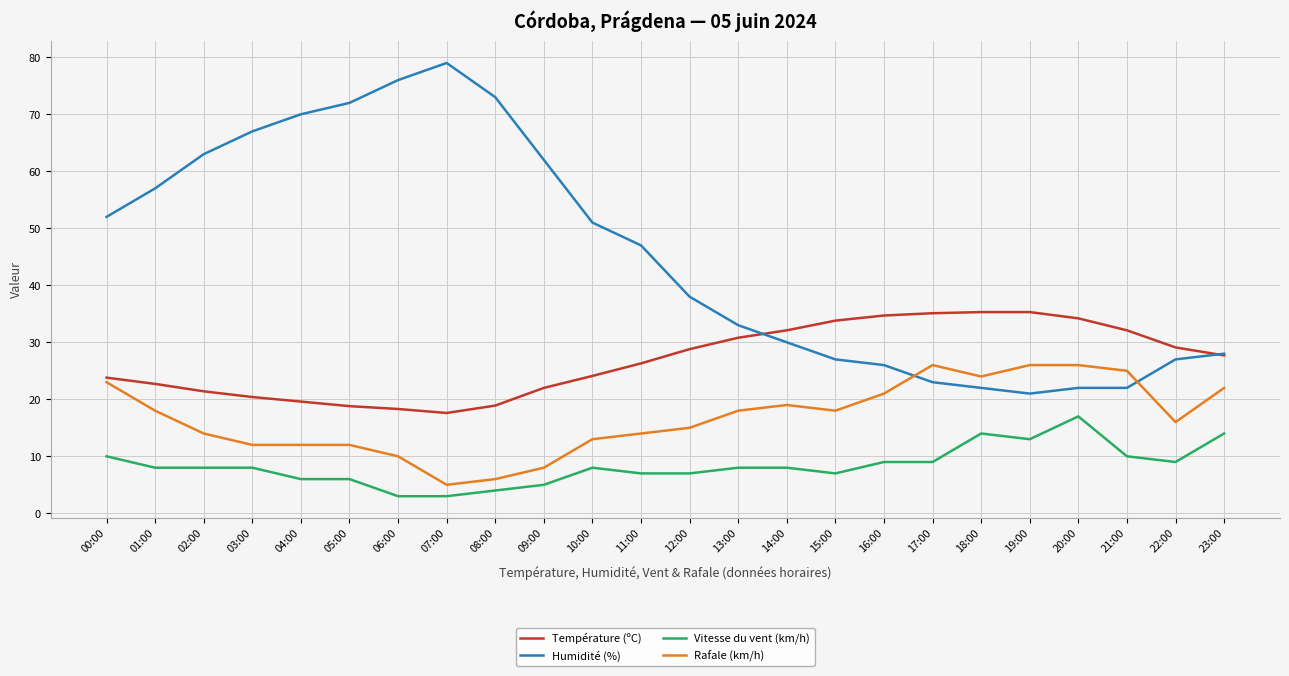

Rank the series by their average value, from lowest to highest.

Vitesse du vent (km/h), Rafale (km/h), Température (ºC), Humidité (%)